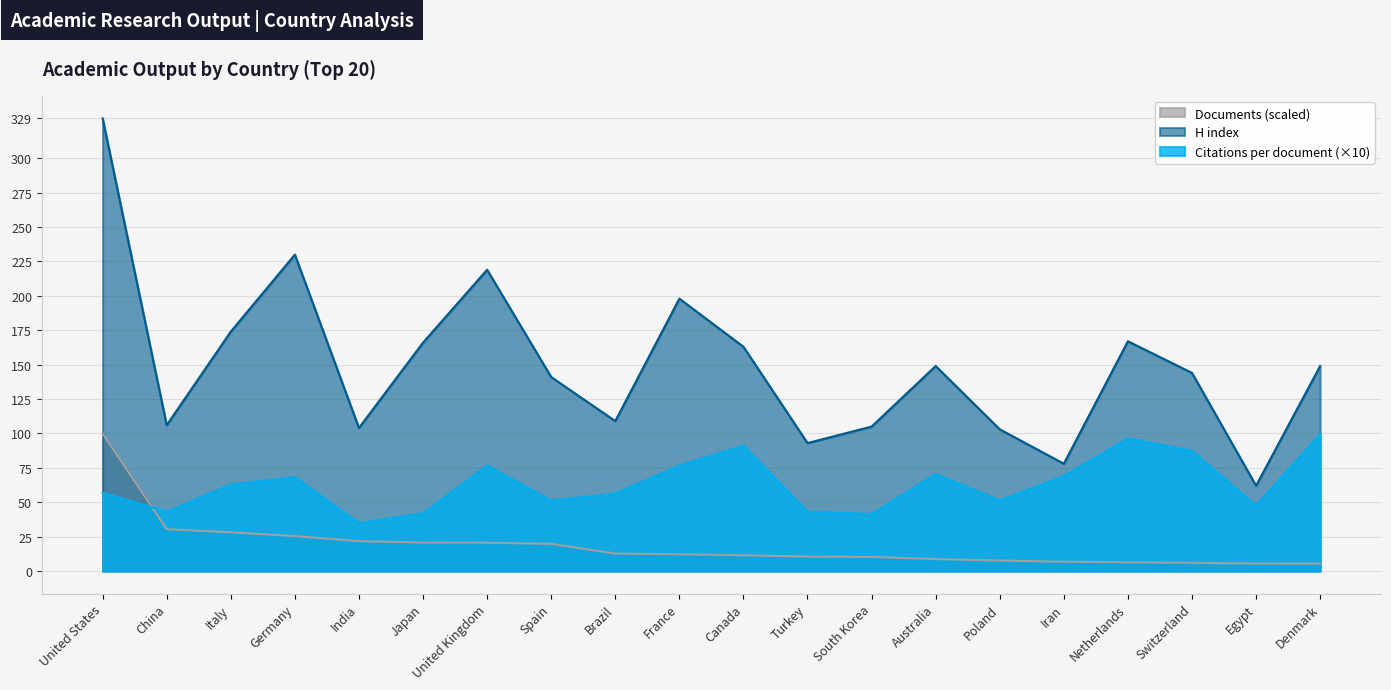

What is the smallest value displayed?

5.4